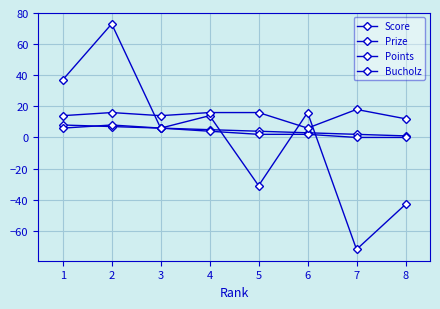

List the labels in order of Score value, largest first.

2, 1, 6, 4, 3, 5, 8, 7